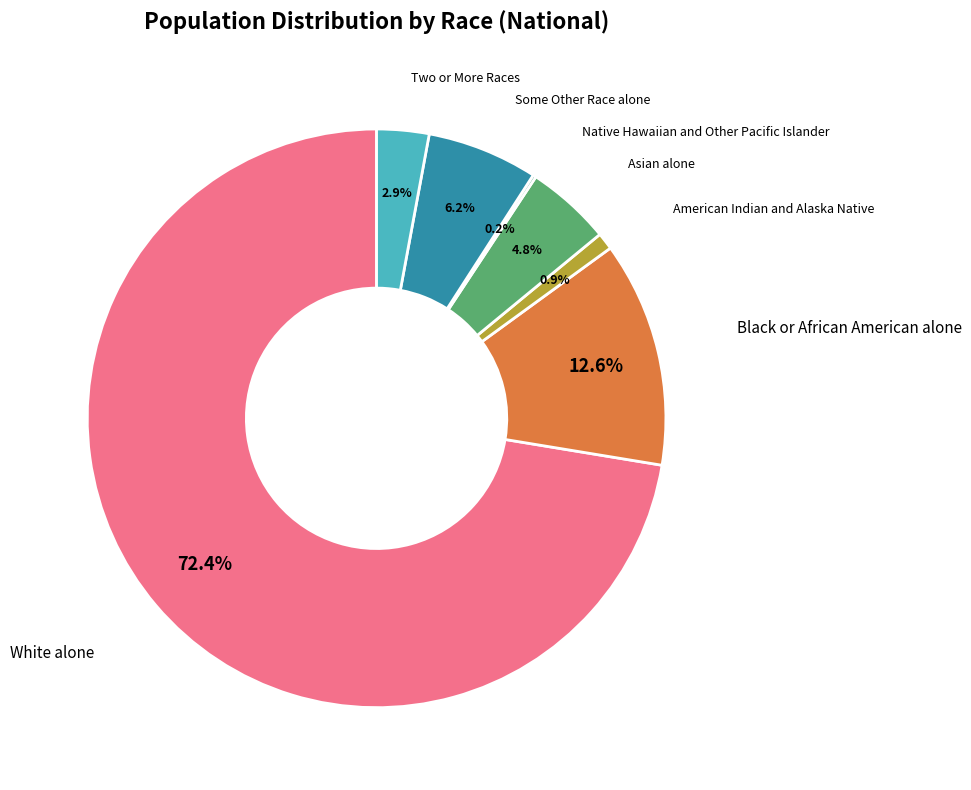

To the nearest percent, what portion does White alone represent?

72%